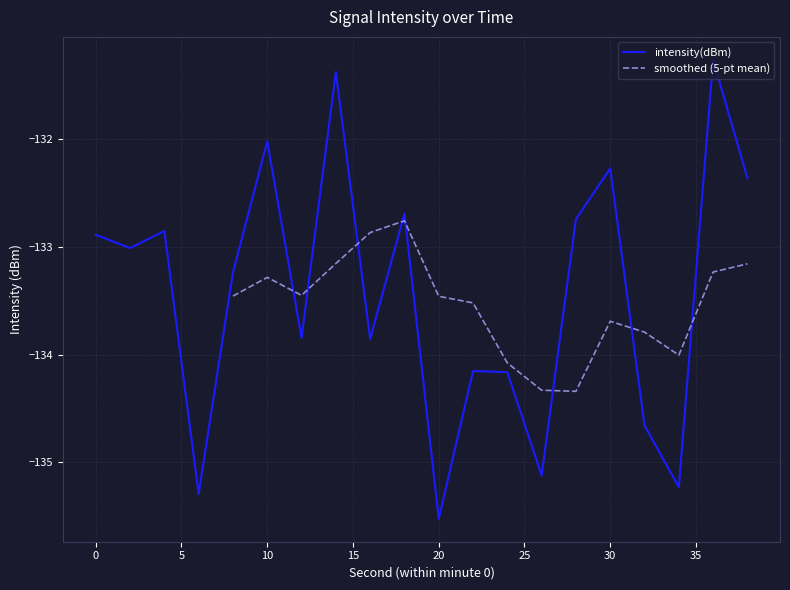

List the labels in order of value, largest first.

36, 14, 10, 30, 38, 18, 28, 4, 0, 2, 8, 12, 16, 22, 24, 32, 26, 34, 6, 20